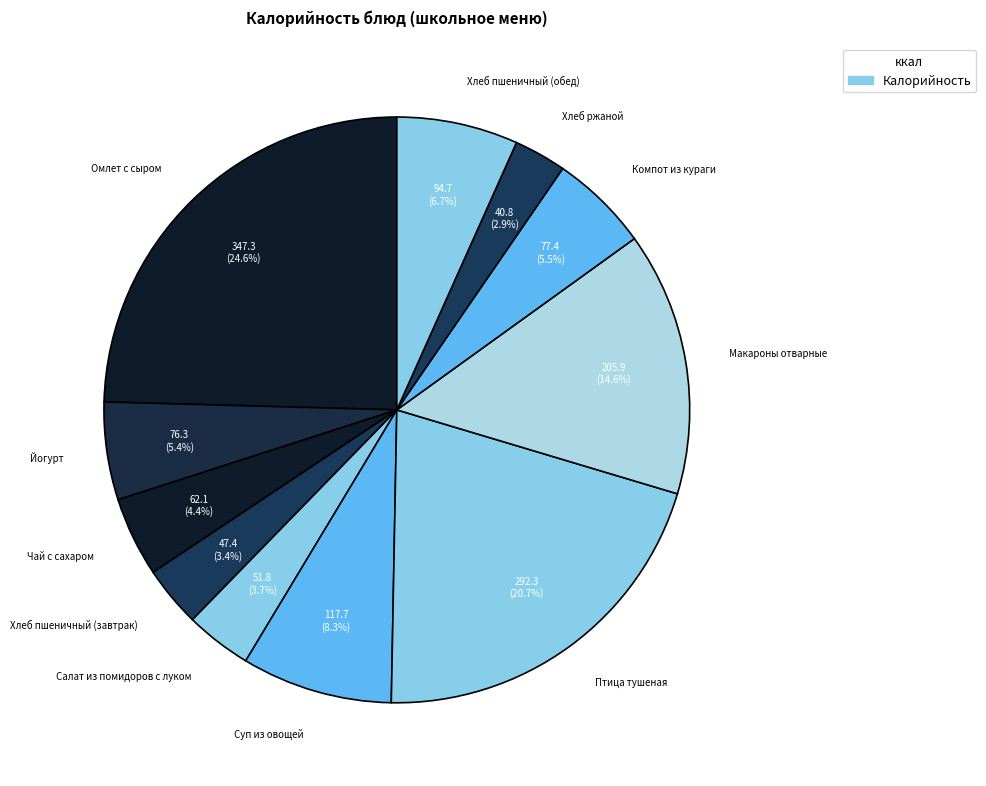

Is Птица тушеная the majority of the pie?

No